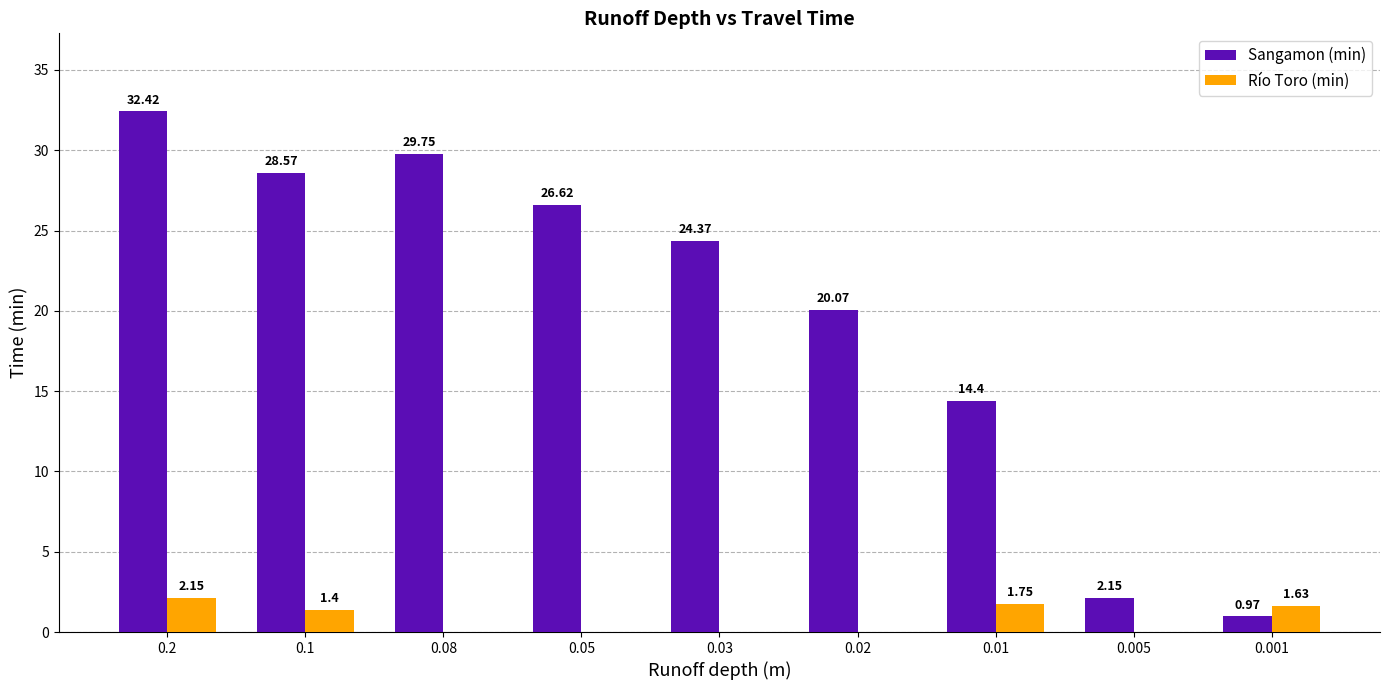

What is the sum of the Sangamon (min) values at 0.05 and 0.02?

46.7